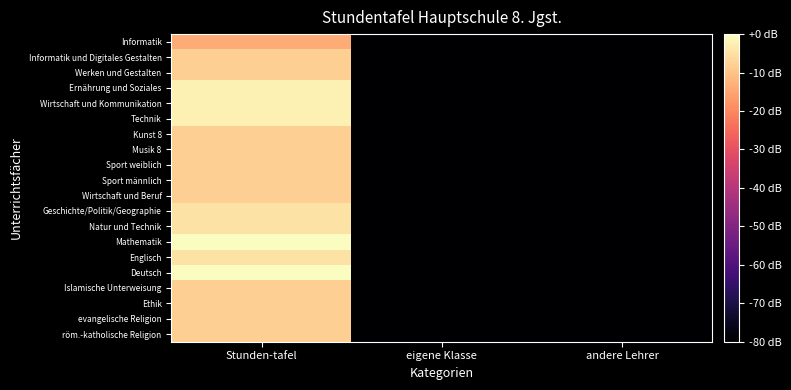

Reading right to left, list all the values displayed in this chart.

röm.-katholische Religion: andere Lehrer=-80.0	eigene Klasse=-80.0	Stunden-tafel=-8.0
evangelische Religion: andere Lehrer=-80.0	eigene Klasse=-80.0	Stunden-tafel=-8.0
Ethik: andere Lehrer=-80.0	eigene Klasse=-80.0	Stunden-tafel=-8.0
Islamische Unterweisung: andere Lehrer=-80.0	eigene Klasse=-80.0	Stunden-tafel=-8.0
Deutsch: andere Lehrer=-80.0	eigene Klasse=-80.0	Stunden-tafel=0.0
Englisch: andere Lehrer=-80.0	eigene Klasse=-80.0	Stunden-tafel=-4.4
Mathematik: andere Lehrer=-80.0	eigene Klasse=-80.0	Stunden-tafel=0.0
Natur und Technik: andere Lehrer=-80.0	eigene Klasse=-80.0	Stunden-tafel=-4.4
Geschichte/Politik/Geographie: andere Lehrer=-80.0	eigene Klasse=-80.0	Stunden-tafel=-4.4
Wirtschaft und Beruf: andere Lehrer=-80.0	eigene Klasse=-80.0	Stunden-tafel=-8.0
Sport männlich: andere Lehrer=-80.0	eigene Klasse=-80.0	Stunden-tafel=-8.0
Sport weiblich: andere Lehrer=-80.0	eigene Klasse=-80.0	Stunden-tafel=-8.0
Musik 8: andere Lehrer=-80.0	eigene Klasse=-80.0	Stunden-tafel=-8.0
Kunst 8: andere Lehrer=-80.0	eigene Klasse=-80.0	Stunden-tafel=-8.0
Technik: andere Lehrer=-80.0	eigene Klasse=-80.0	Stunden-tafel=-1.9
Wirtschaft und Kommunikation: andere Lehrer=-80.0	eigene Klasse=-80.0	Stunden-tafel=-1.9
Ernährung und Soziales: andere Lehrer=-80.0	eigene Klasse=-80.0	Stunden-tafel=-1.9
Werken und Gestalten: andere Lehrer=-80.0	eigene Klasse=-80.0	Stunden-tafel=-8.0
Informatik und Digitales Gestalten: andere Lehrer=-80.0	eigene Klasse=-80.0	Stunden-tafel=-8.0
Informatik: andere Lehrer=-80.0	eigene Klasse=-80.0	Stunden-tafel=-14.0